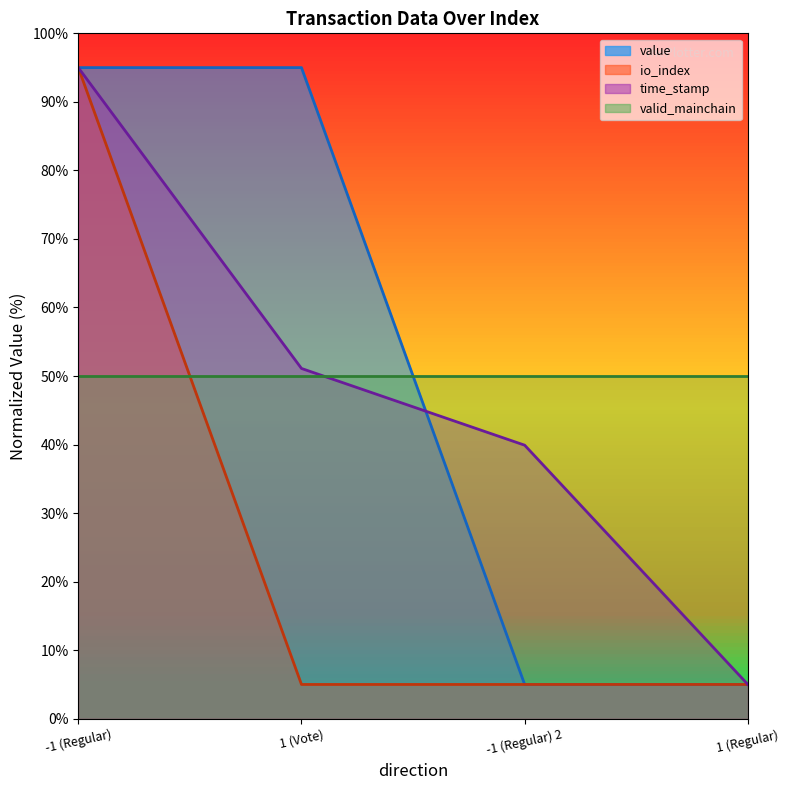

Does the chart have visible grid lines?

No